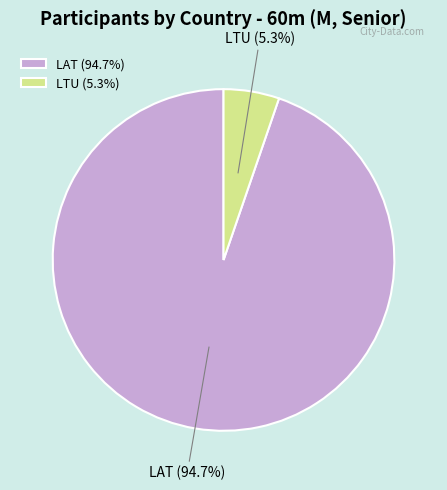

How many segments does this pie chart have?

2